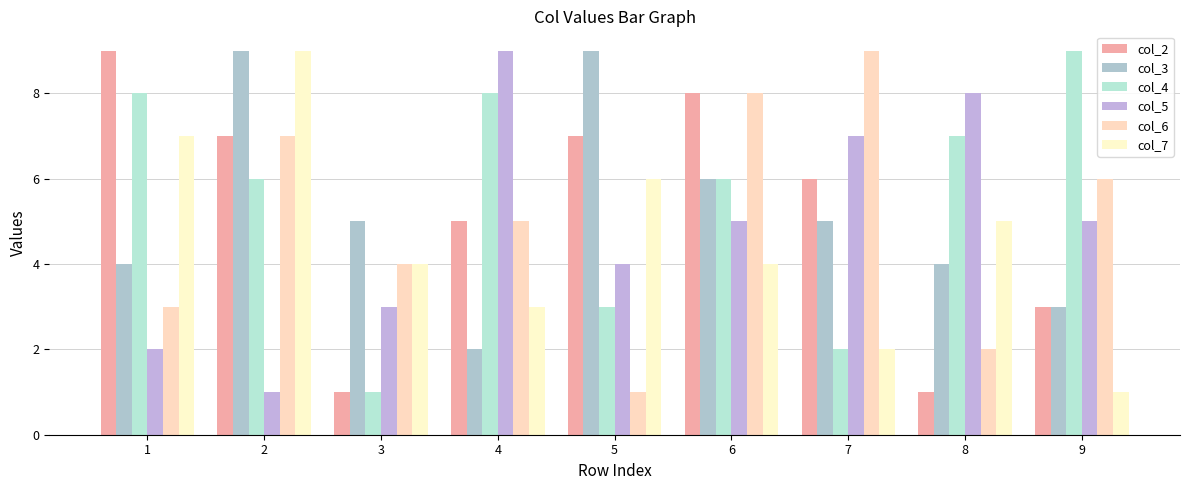

Is the value of col_6 at 5 greater than the value of col_5 at 8?

No